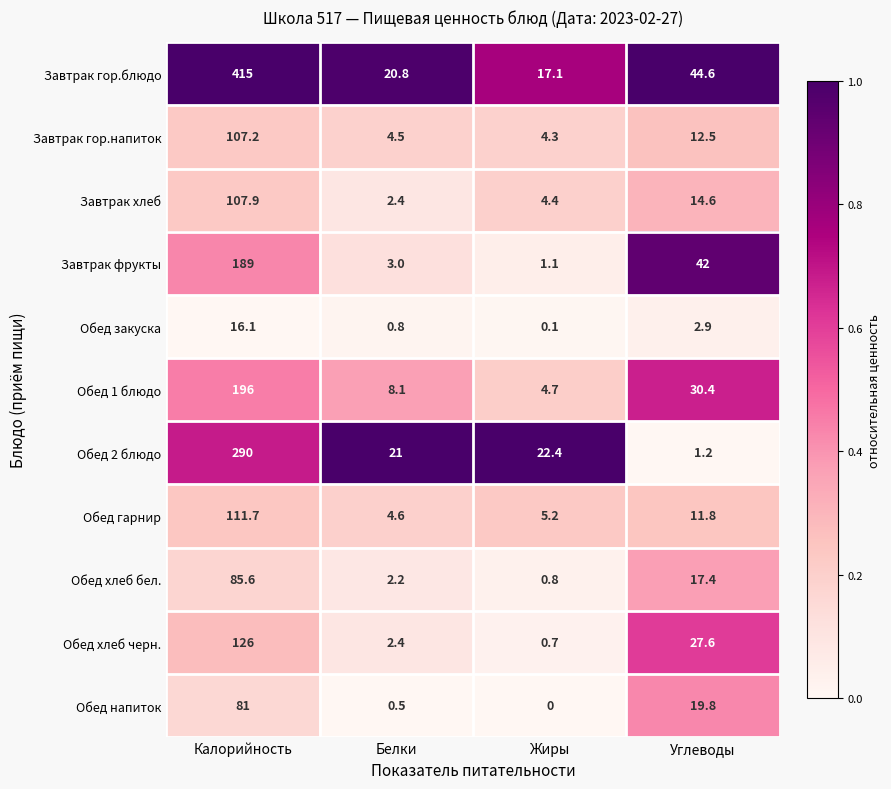

What is the total value across all series at Калорийность?

1725.5